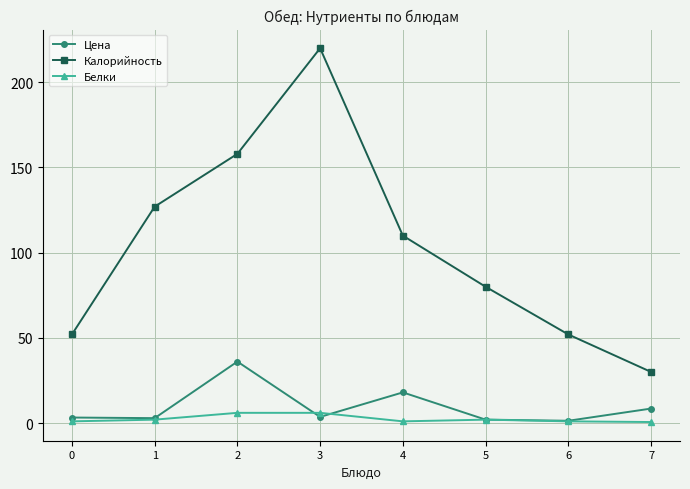

The value of Цена at 4 is 31.3. True or false?

False